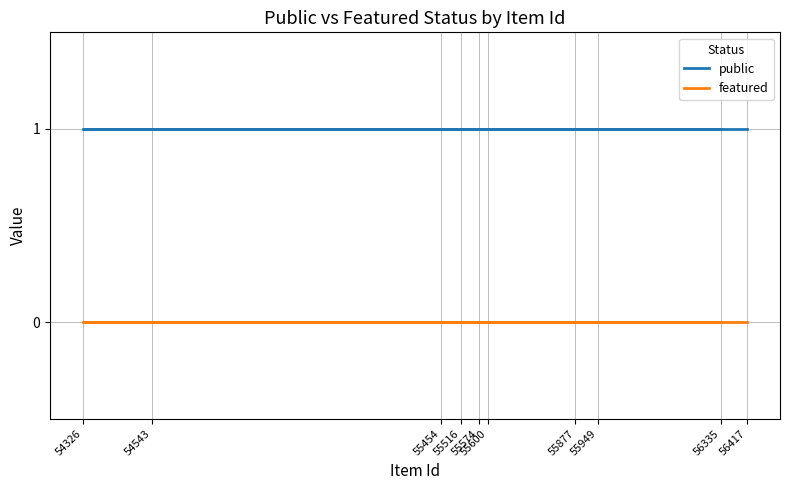

Is the value of featured at 55516 greater than the value of public at 56335?

No